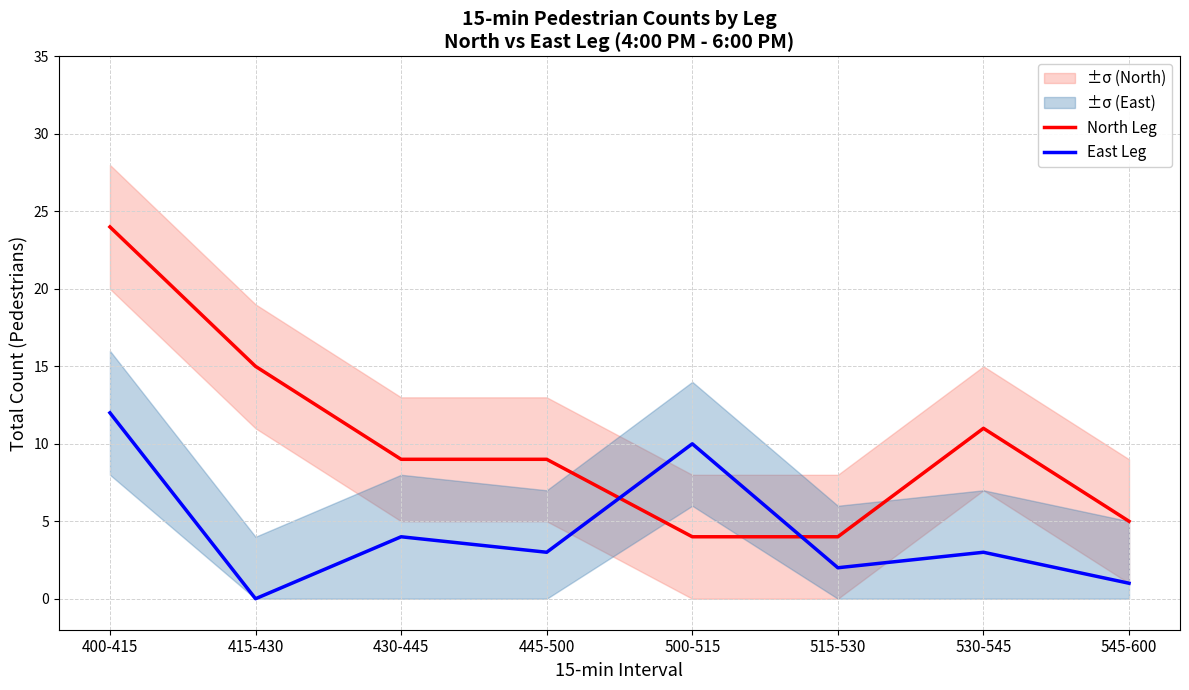

At which category does East Leg reach its first local peak?

430-445